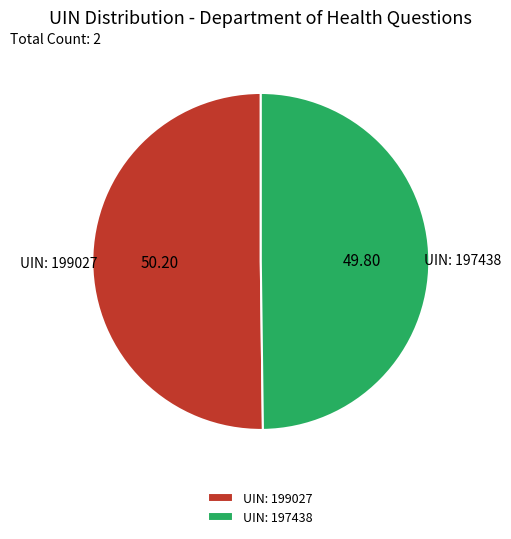

What is the ratio of the value at UIN: 199027 to the value at UIN: 197438?

1.0